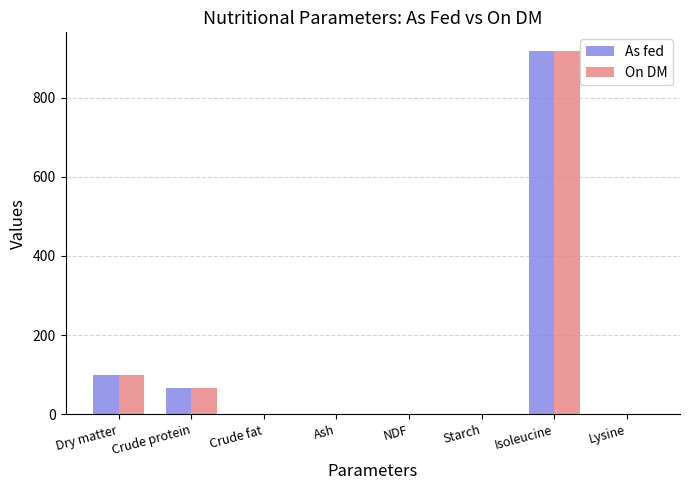

What is the sum of all On DM values?

1085.8